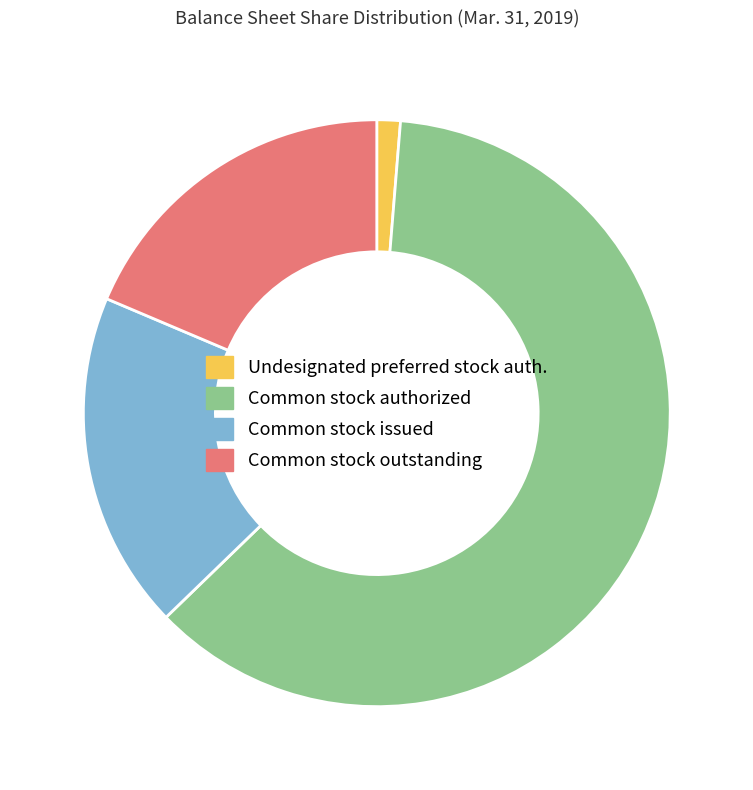

Is the sum of Undesignated preferred stock auth. and Common stock outstanding greater than half?

No